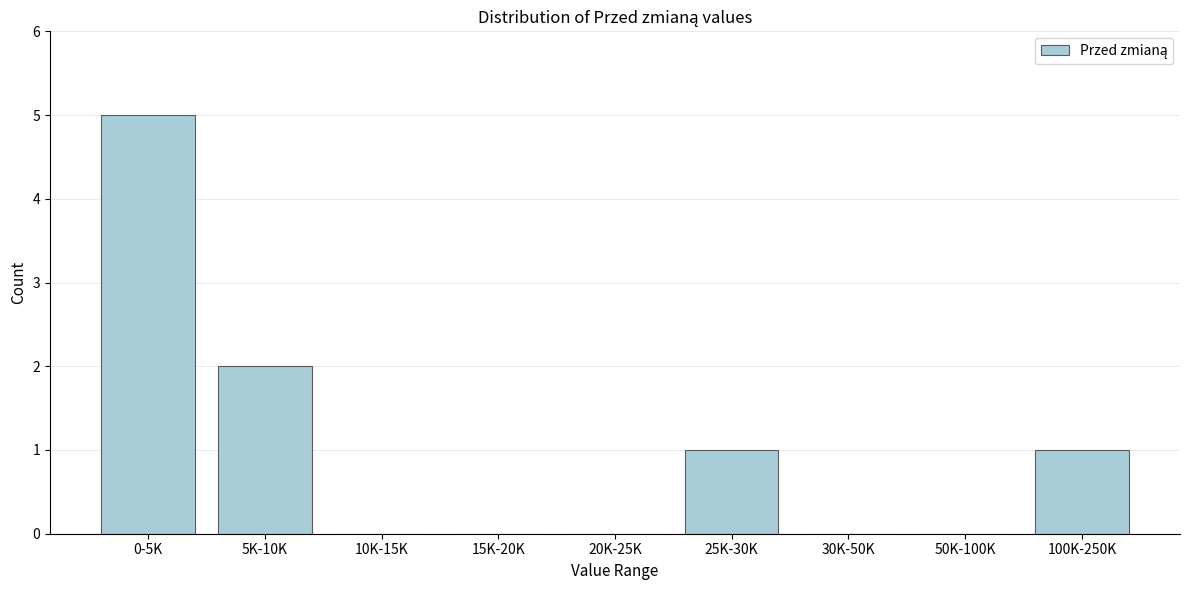

Reading right to left, list all the values displayed in this chart.

100K-250K=1	50K-100K=0	30K-50K=0	25K-30K=1	20K-25K=0	15K-20K=0	10K-15K=0	5K-10K=2	0-5K=5